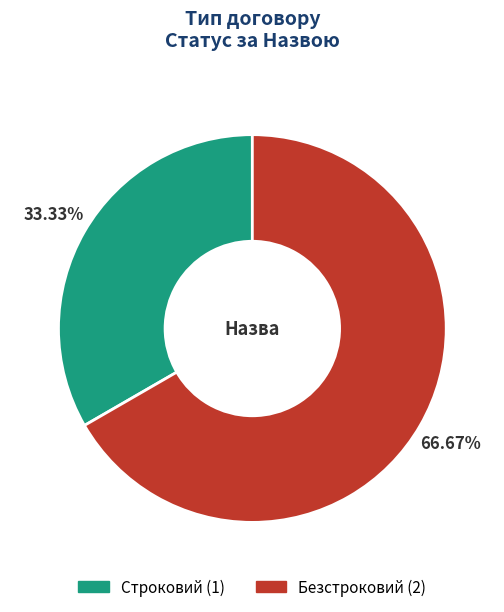

Rank the categories by value from lowest to highest.

Строковий, Безстроковий